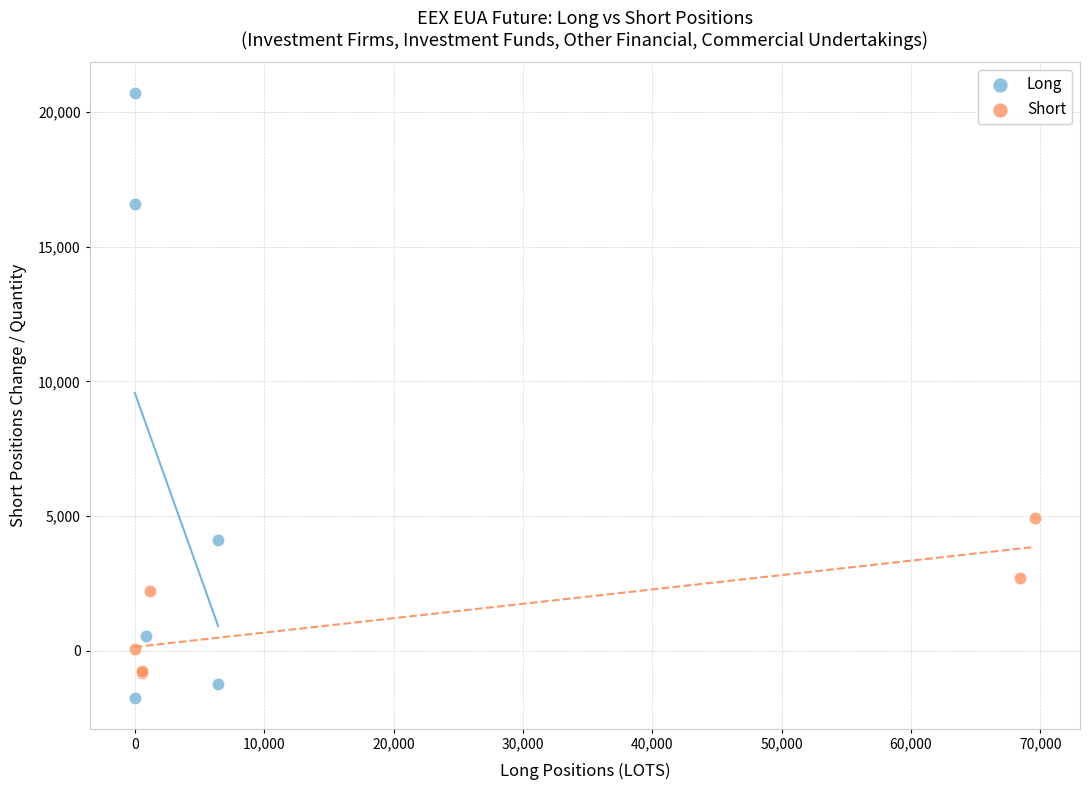

Which series reaches the minimum Y coordinate?

Long